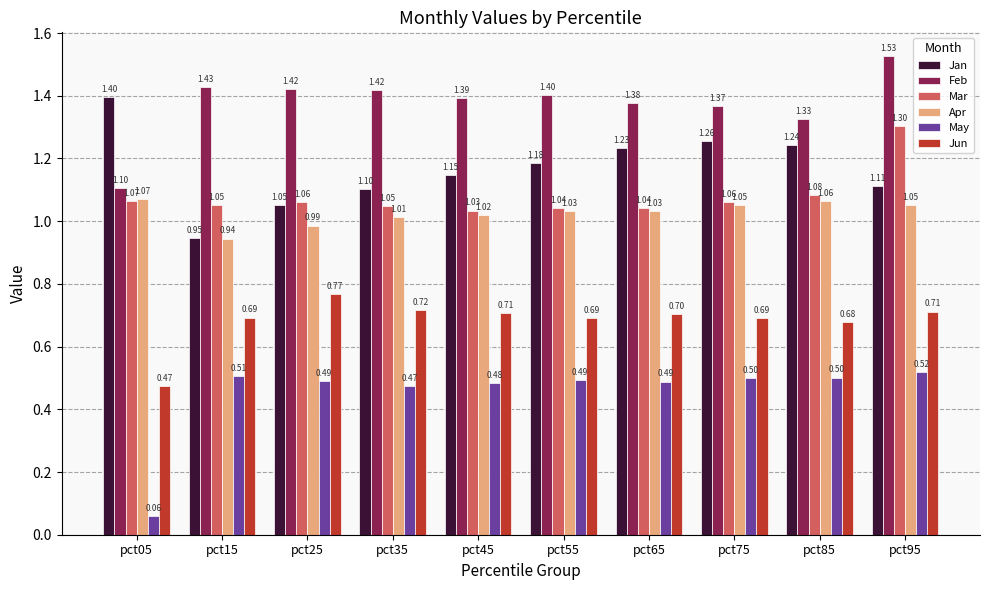

Is it true that Feb equals 0.6 at pct65?

False